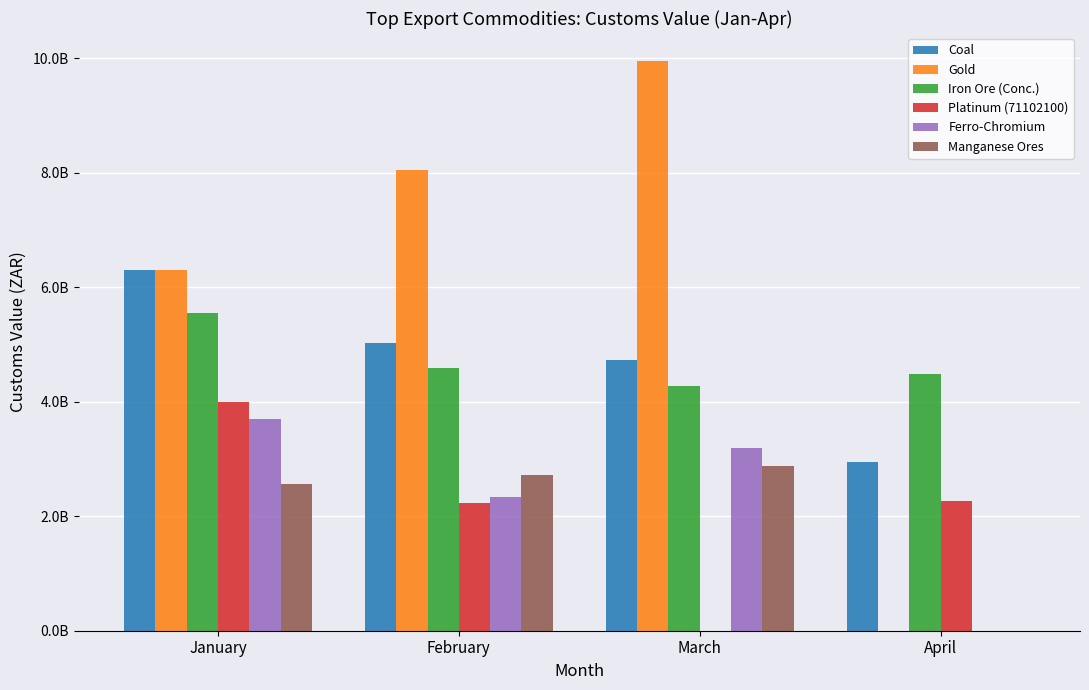

Which series has the largest range (max minus min)?

Gold